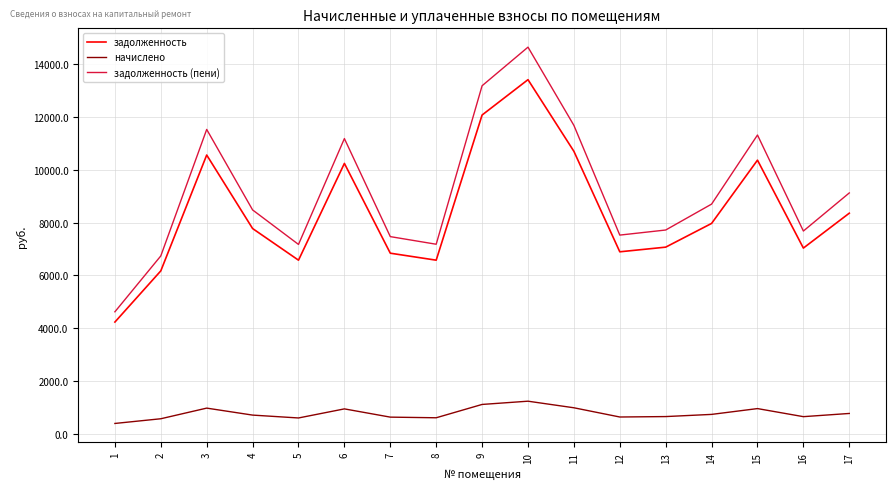

What is the lowest value of the задолженность (пени) series?

4622.4